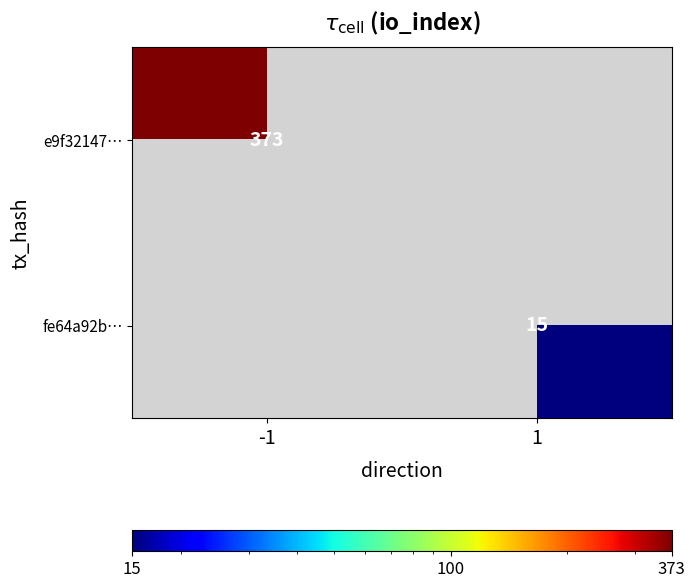

The value of e9f32147… at -1 is 373. True or false?

True